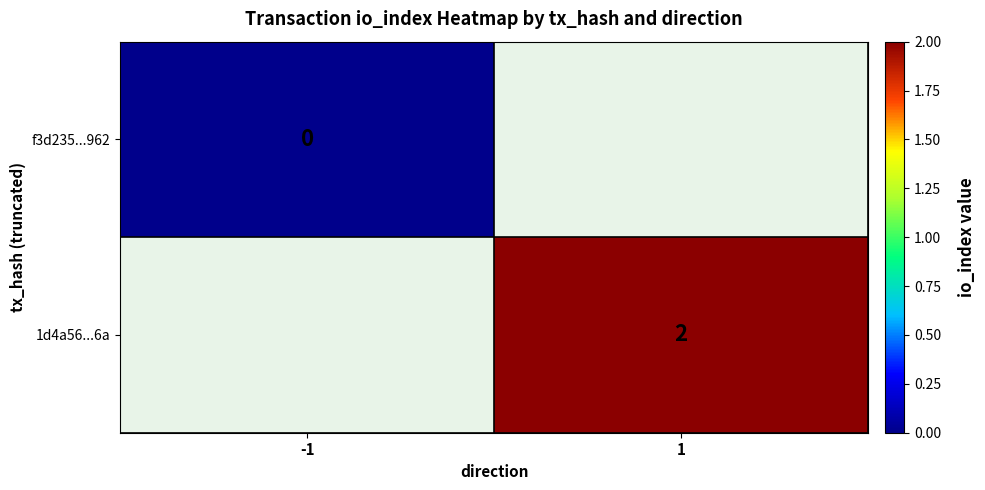

The 1d4a56...6a series shows 1 at 1. True or false?

False